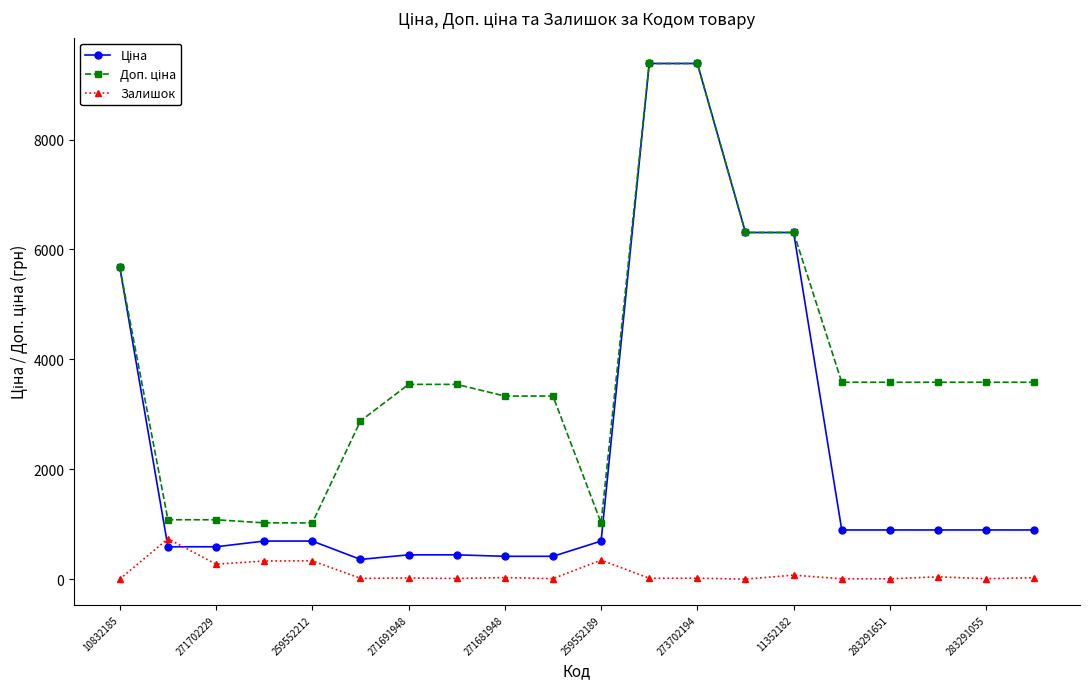

What is the greatest value displayed?

9384.0